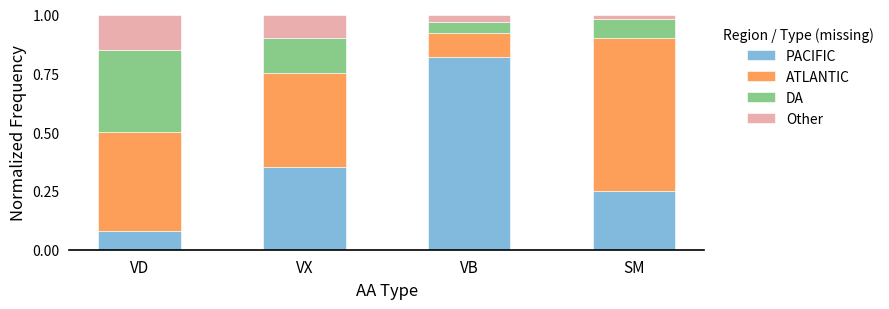

Count the PACIFIC values in the range 0 to 1.

4